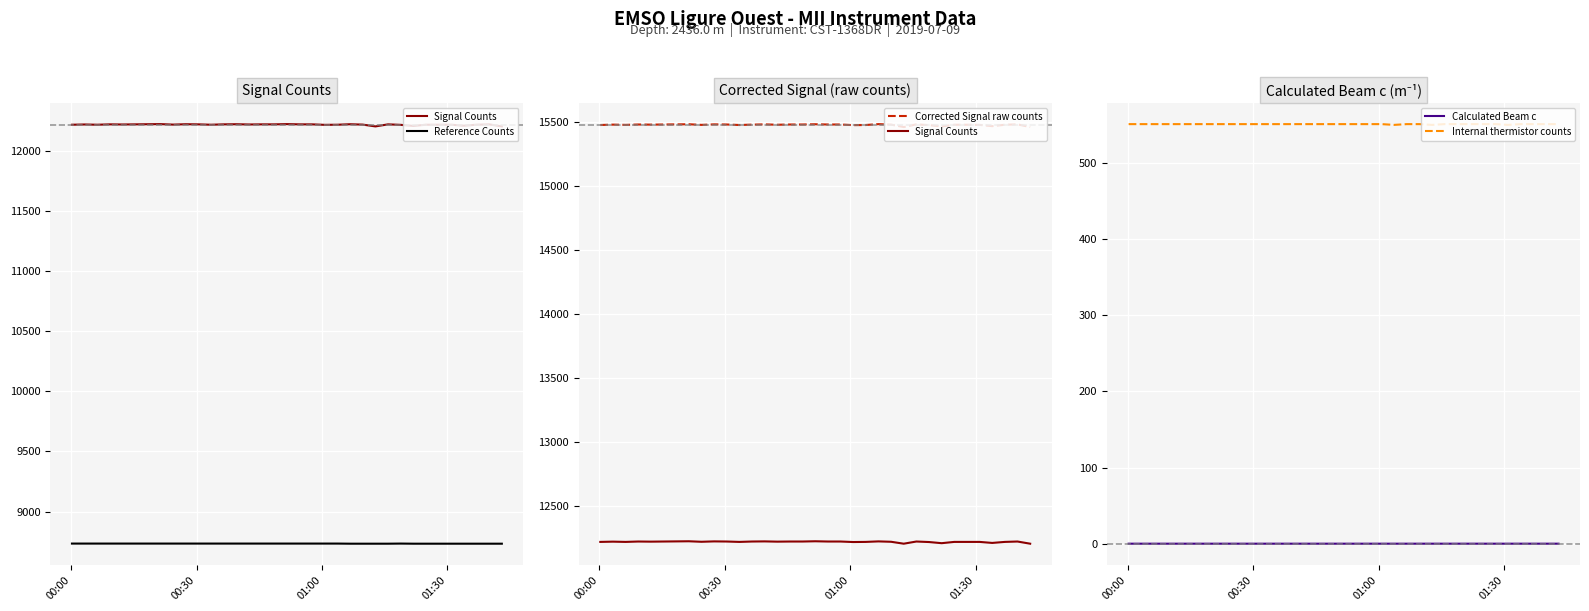

What is the value of the Corrected Signal raw counts point at the 14th from the left?

15484.0